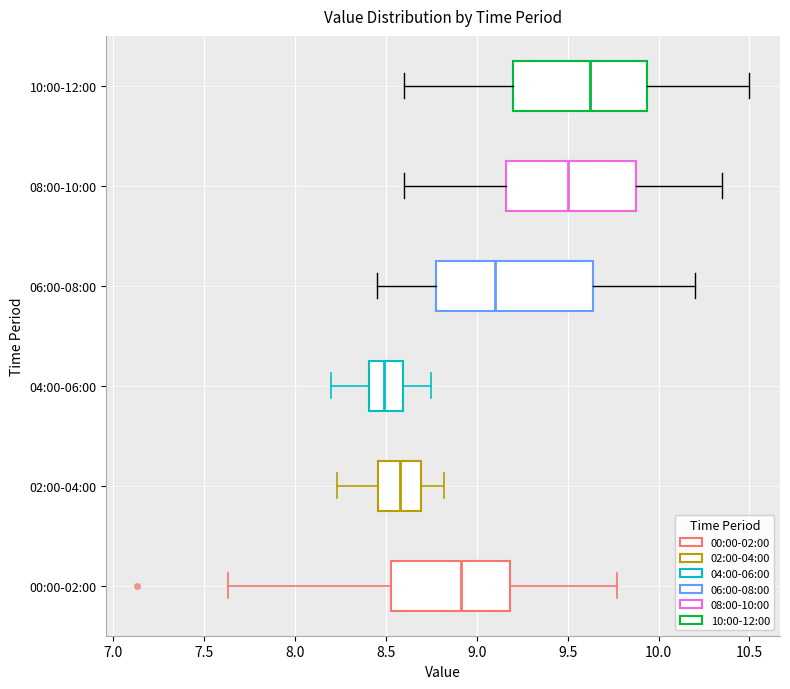

Which box's median line is the furthest to the right?

10:00-12:00